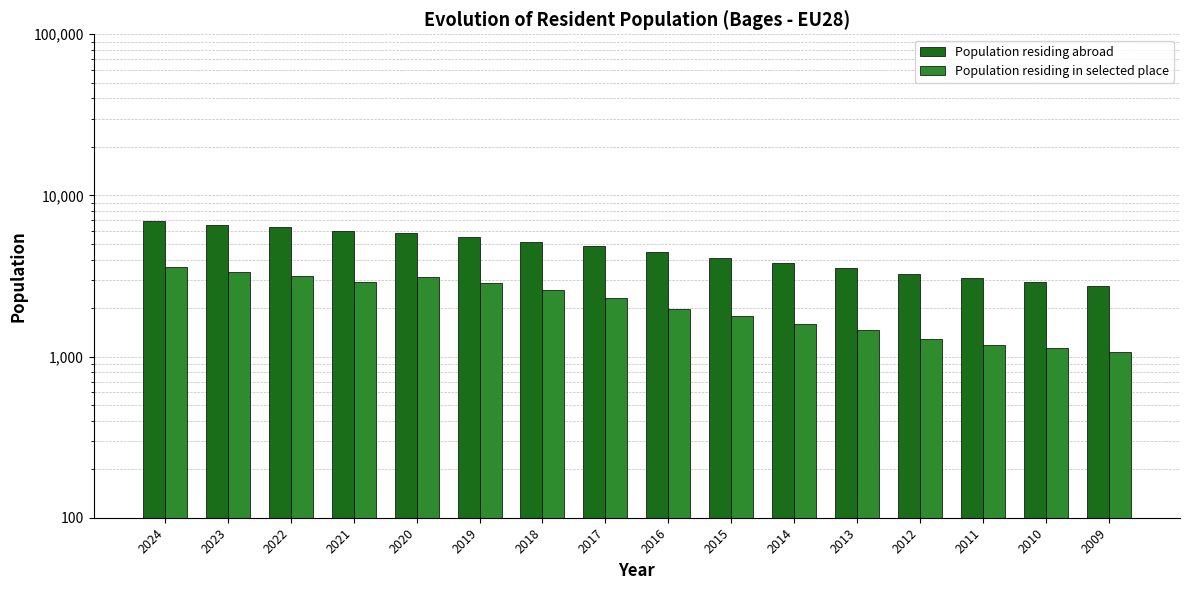

Which category has the highest value across all series?

2024